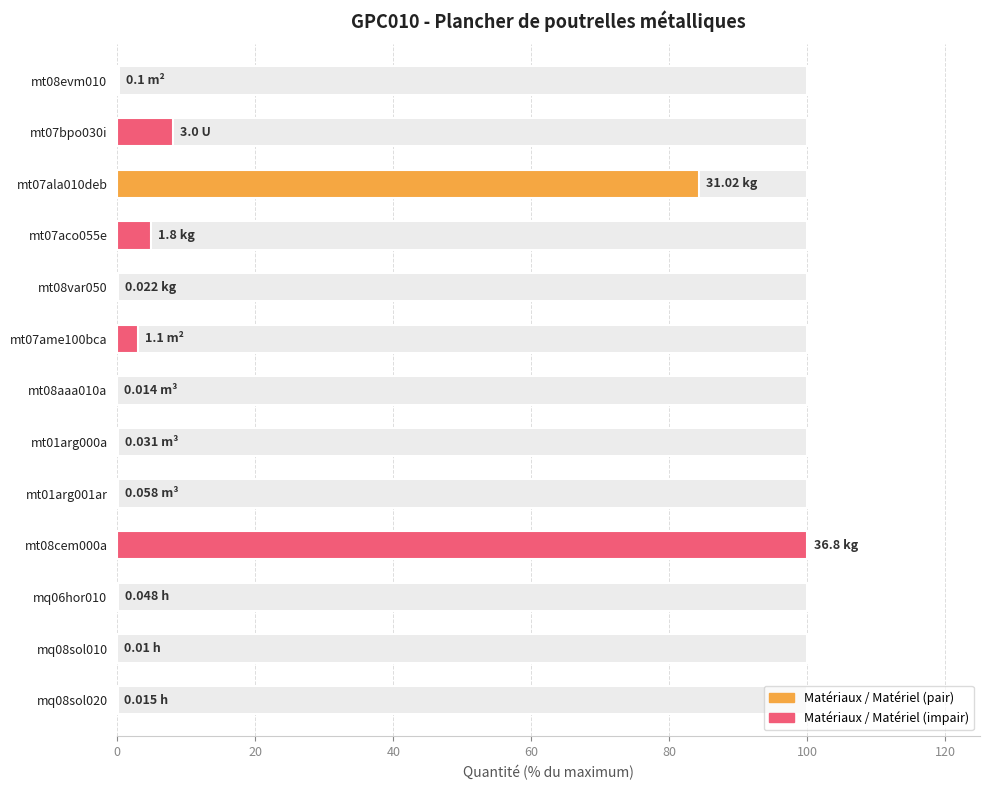

What is the sum of all values?

201.1